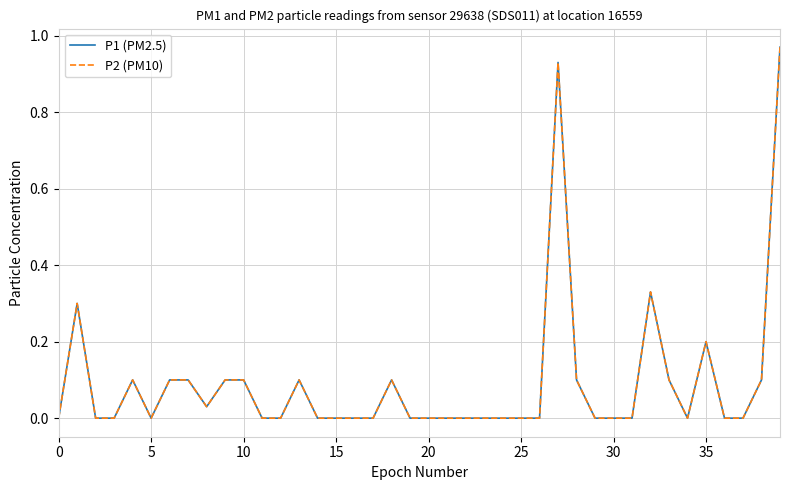

True or false: P2 (PM10) and P1 (PM2.5) cross at least once.

False